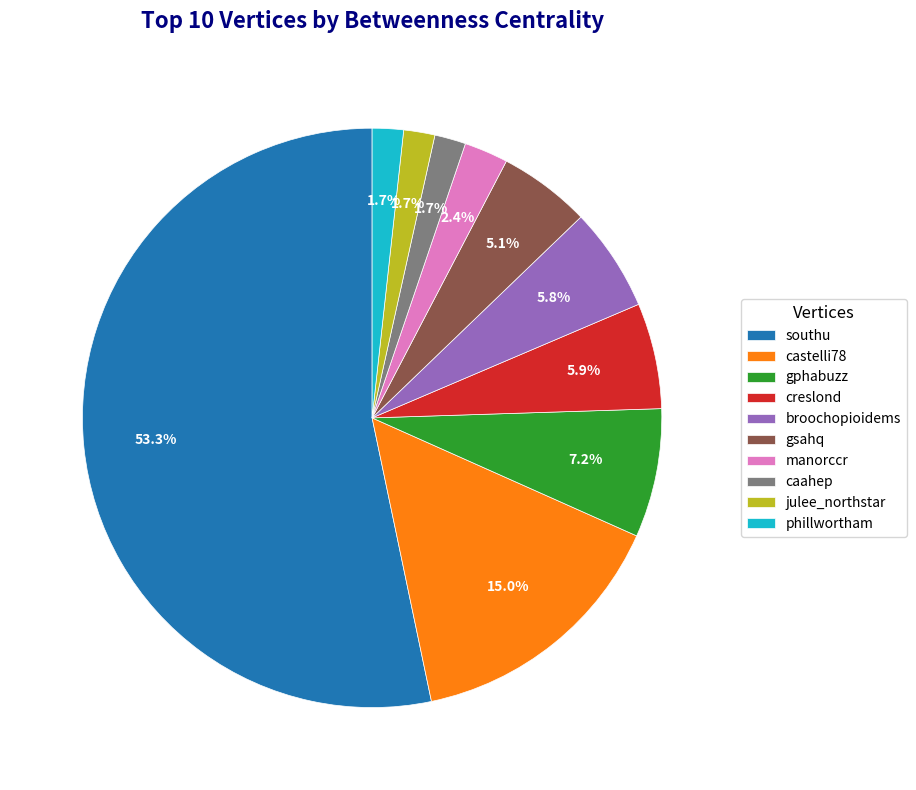

How many segments does this pie chart have?

10